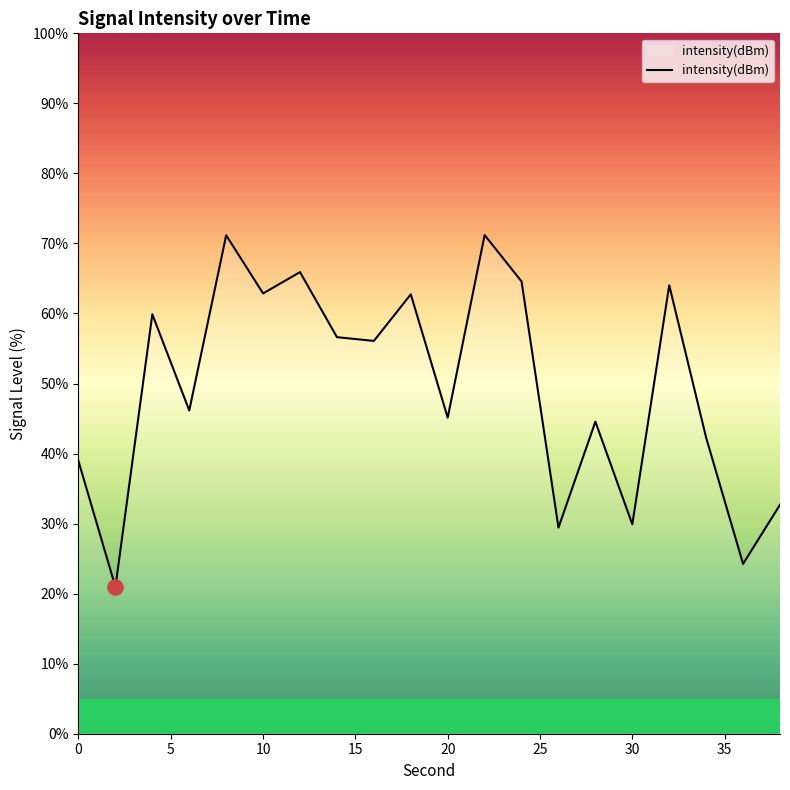

What is the minimum value shown in the chart?

21.0